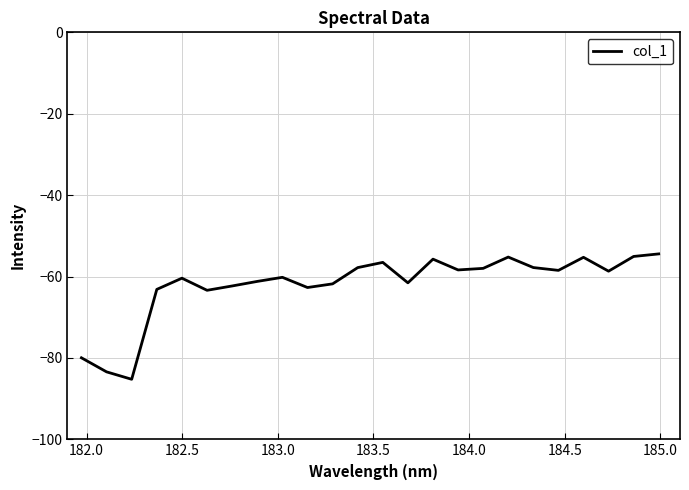

What is the maximum value shown in the chart?

-54.4